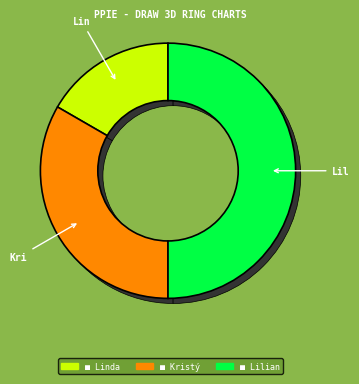

True or false: Primusová Liliana accounts for 50% of the total.

True